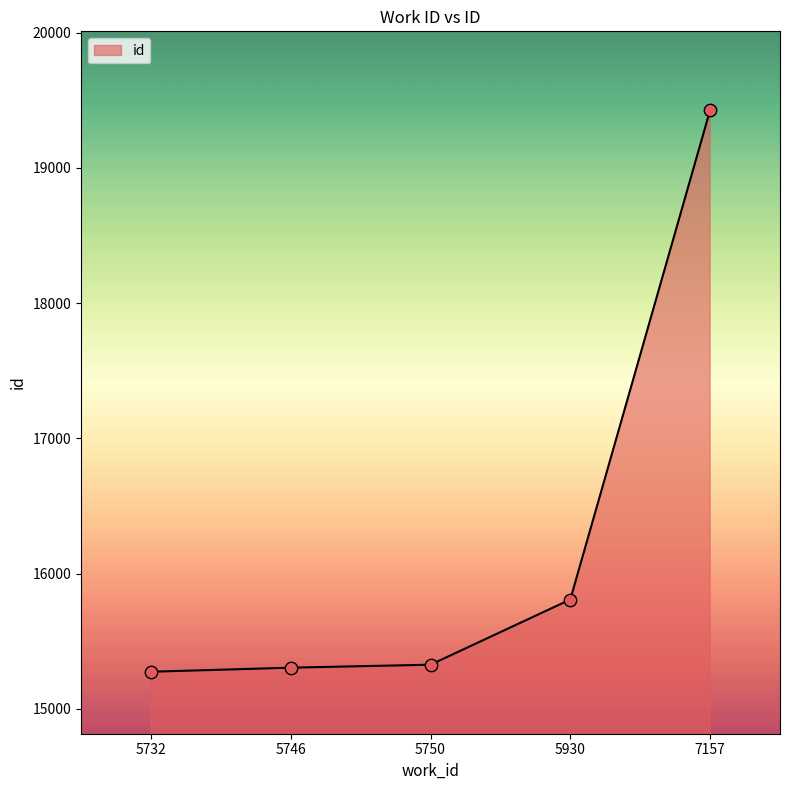

Approximately how many times larger is the value at 5930 compared to 7157?

0.8